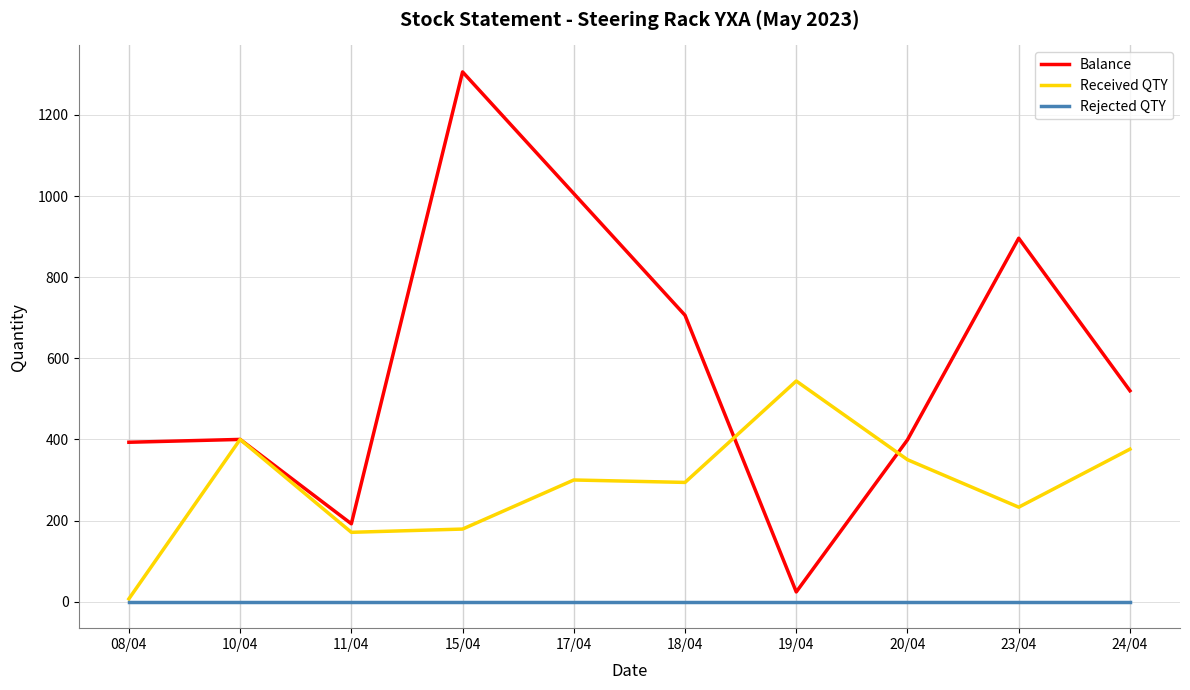

What is the spread (max minus min) of values at 18/04?

706